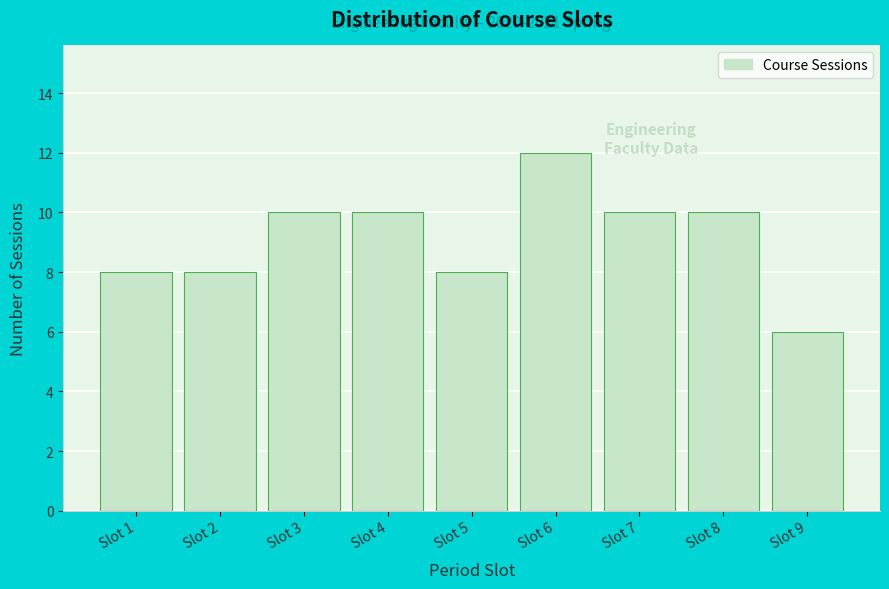

Reading left to right, extract all data points from this chart.

8	8	10	10	8	12	10	10	6